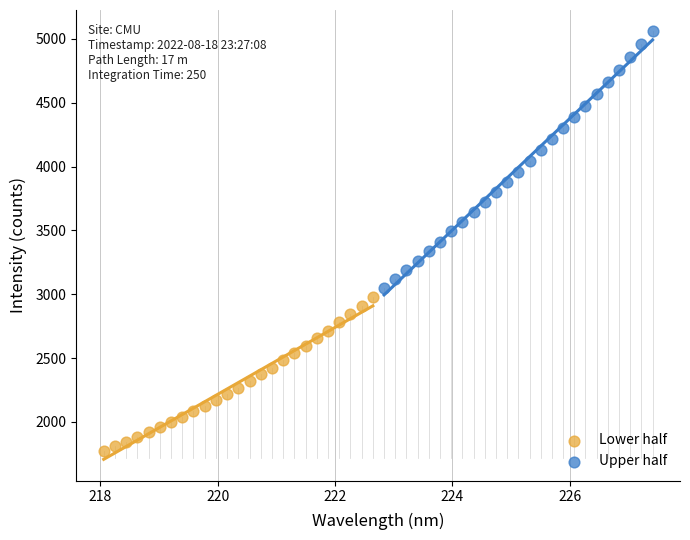

Which series reaches the minimum Y coordinate?

Lower half